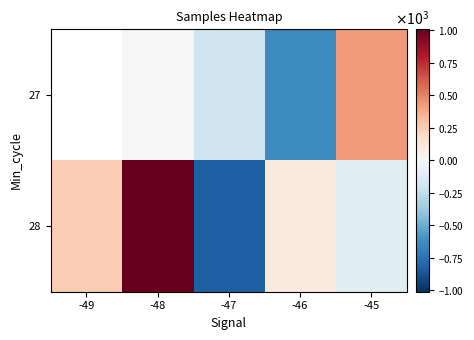

Which series has the largest range (max minus min)?

28